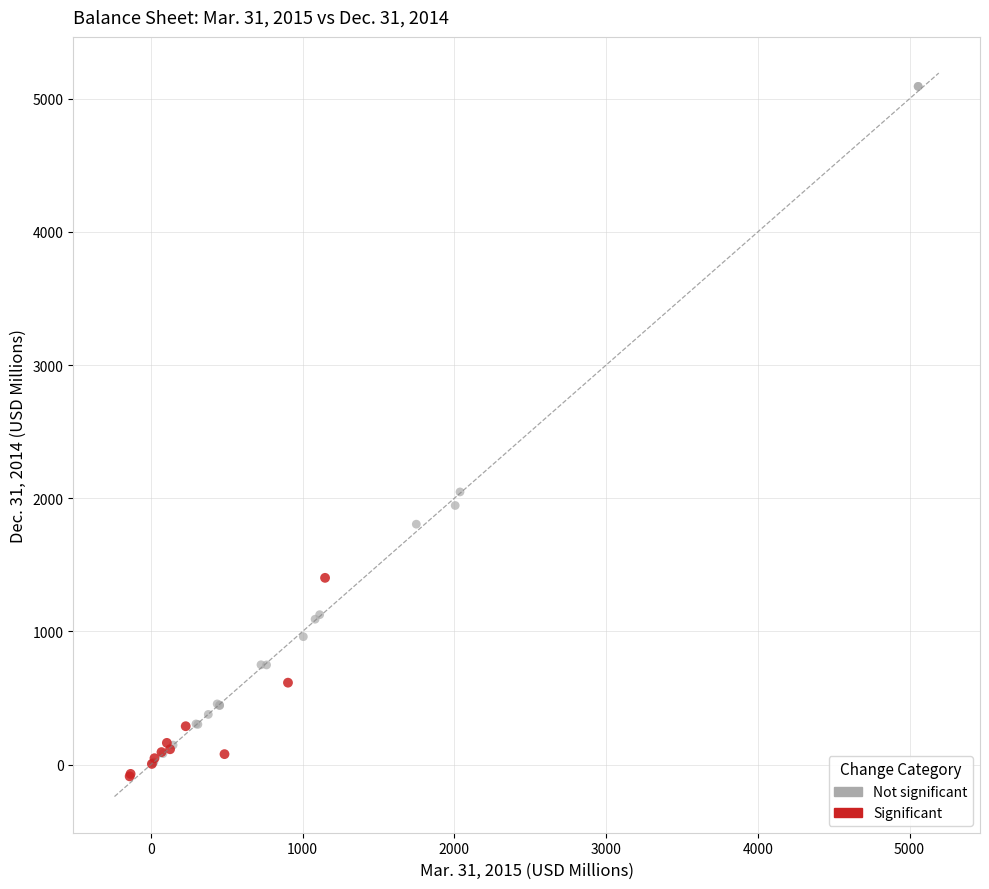

Which series has the widest spread of Y values?

Not significant